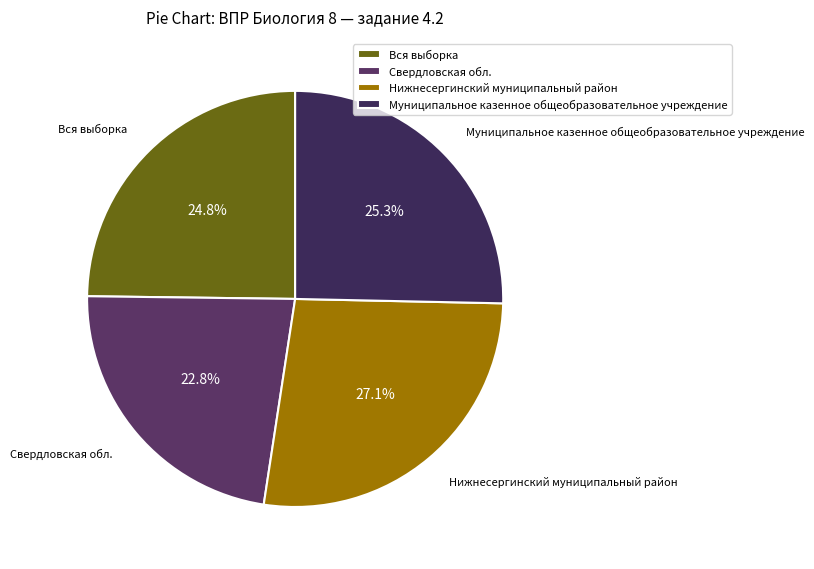

Between Свердловская обл. and Вся выборка, which is larger?

Вся выборка